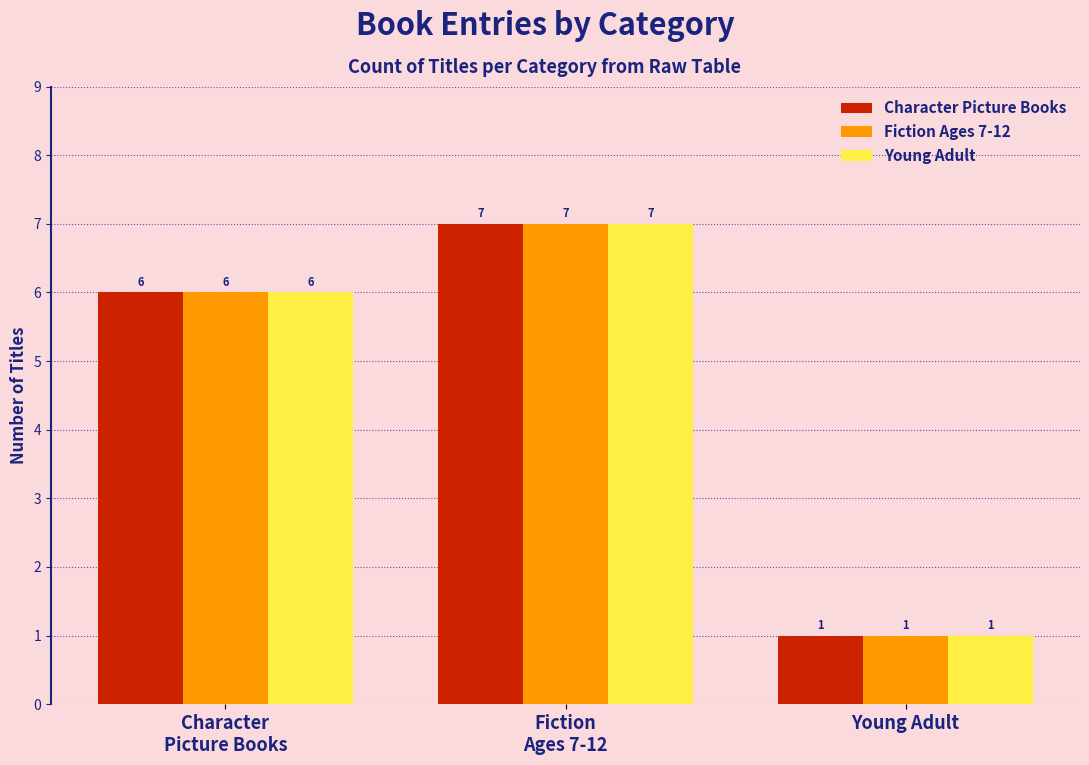

Reading left to right, extract all data points from this chart.

Character Picture Books: Character
Picture Books=6	Fiction
Ages 7-12=7	Young Adult=1
Fiction Ages 7-12: Character
Picture Books=6	Fiction
Ages 7-12=7	Young Adult=1
Young Adult: Character
Picture Books=6	Fiction
Ages 7-12=7	Young Adult=1